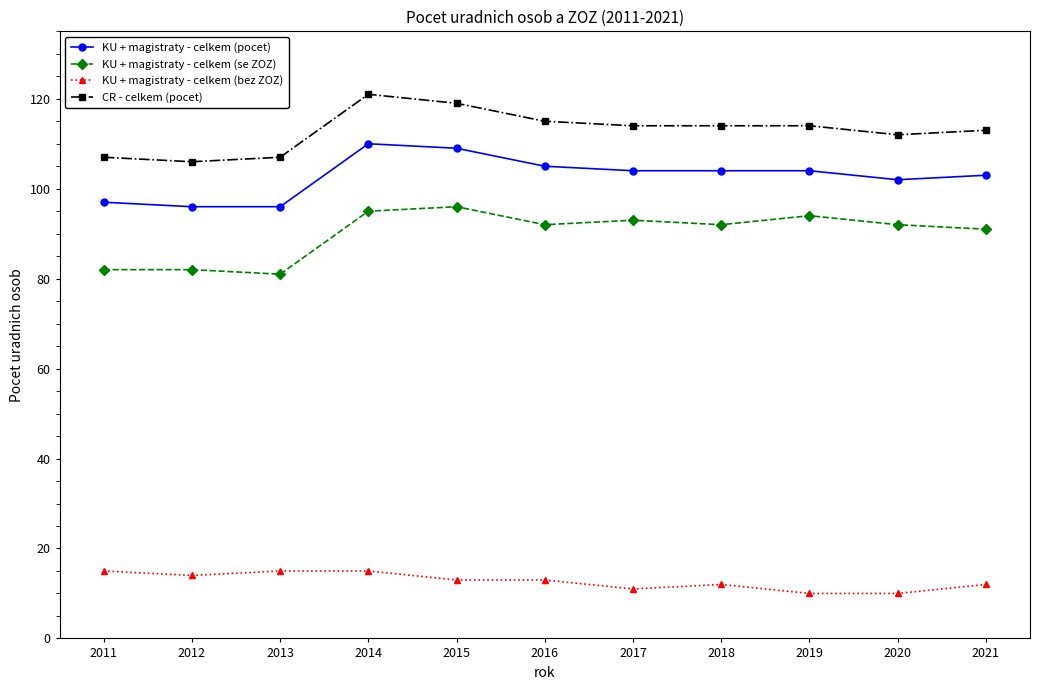

True or false: KU + magistraty - celkem (bez ZOZ) and CR - celkem (pocet) cross at least once.

False